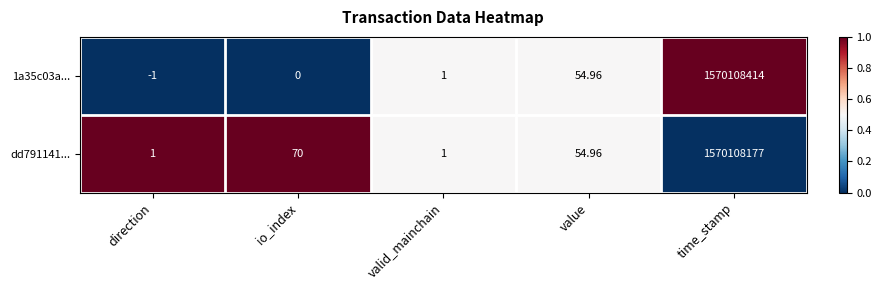

Which category has the lowest value in the 1a35c03a... series?

direction